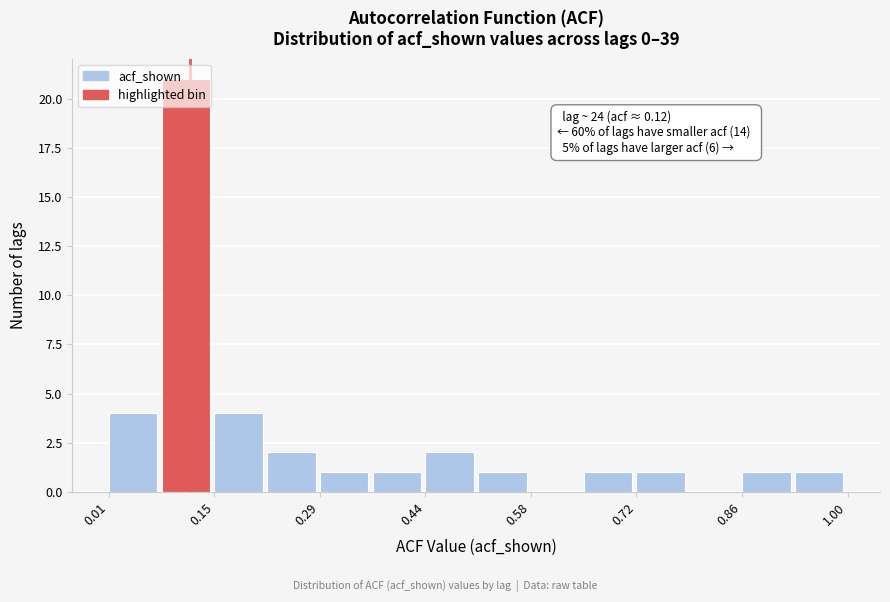

Read against the x-axis, roughly where is the centre of the tallest bar?

0.12